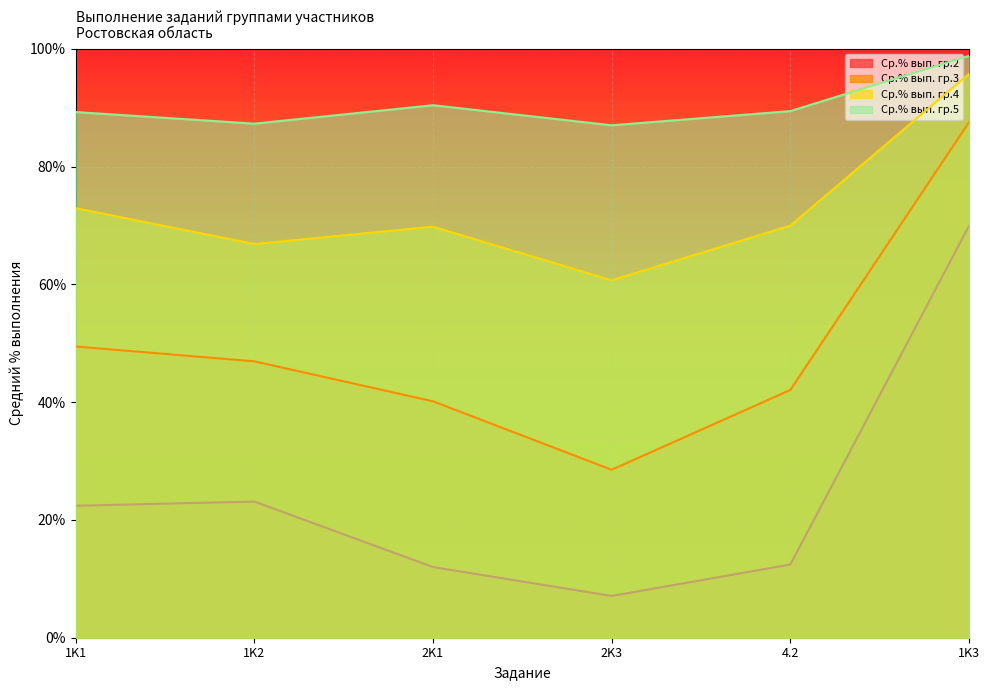

Which series has the largest total across all categories?

Ср.% вып. гр.5